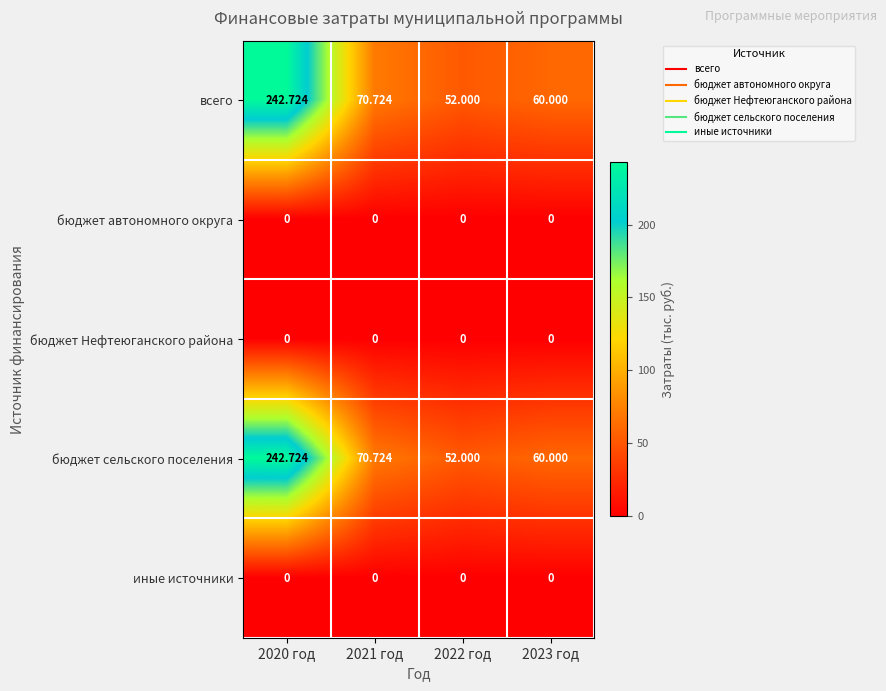

Count the number of categories in the chart.

4